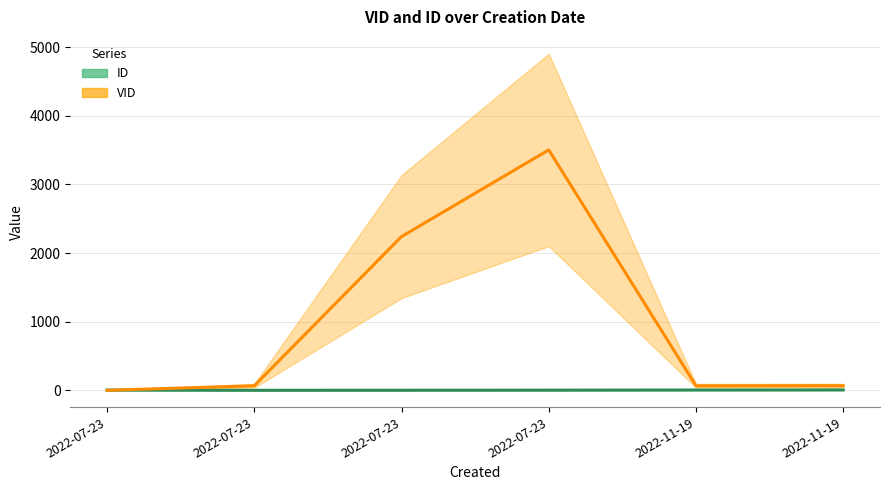

What is the difference between the maximum and minimum values in the VID series?

3503